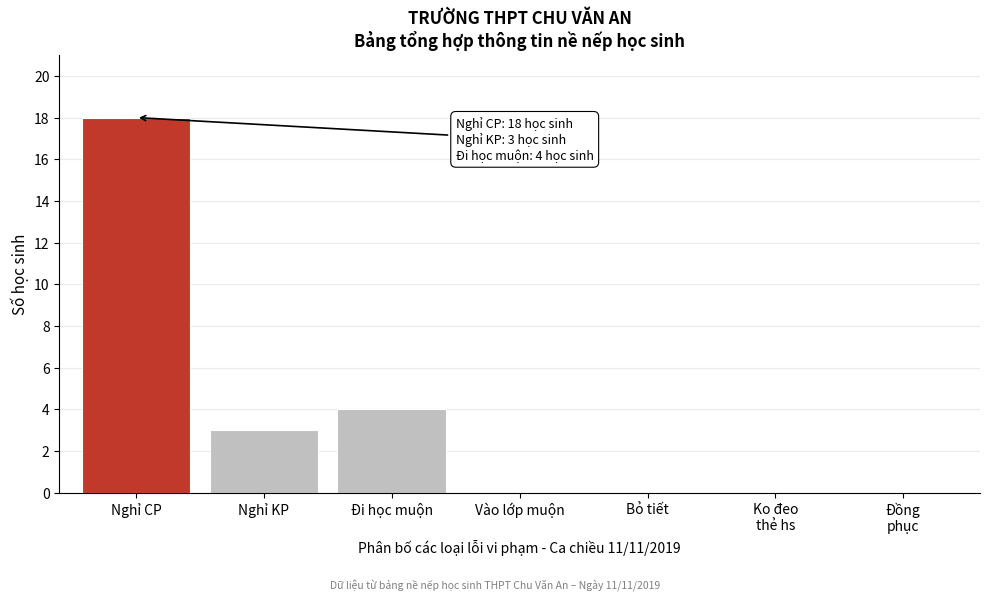

What is the greatest value displayed?

18